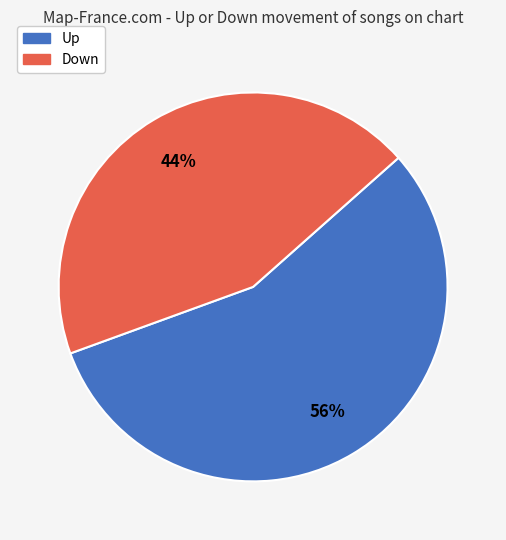

To the nearest percent, what is the average slice percentage?

50%